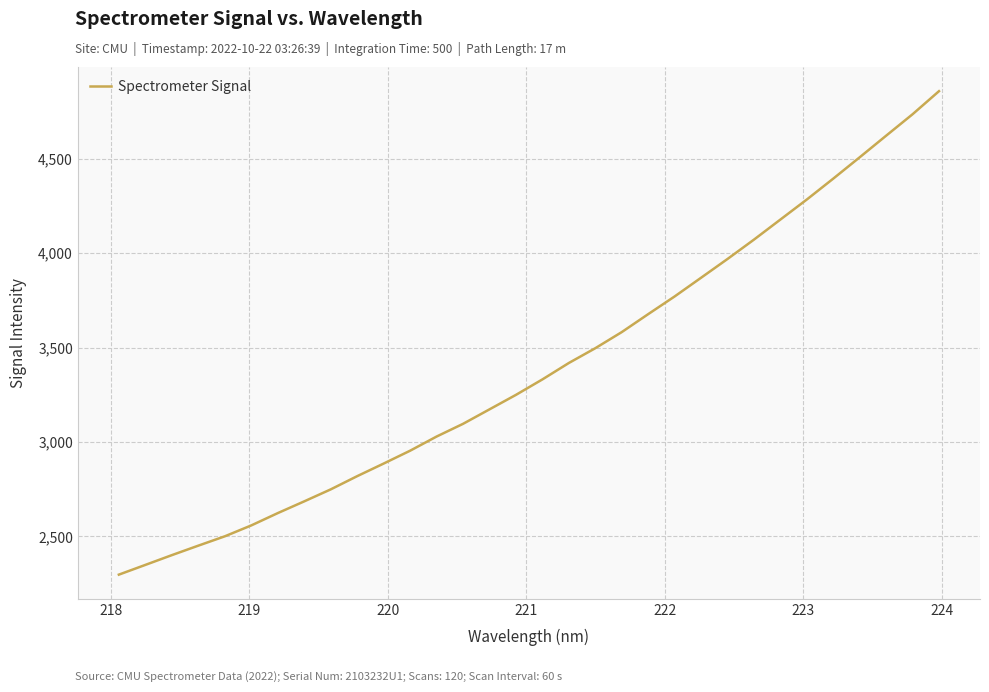

What is the greatest value displayed?

4858.1